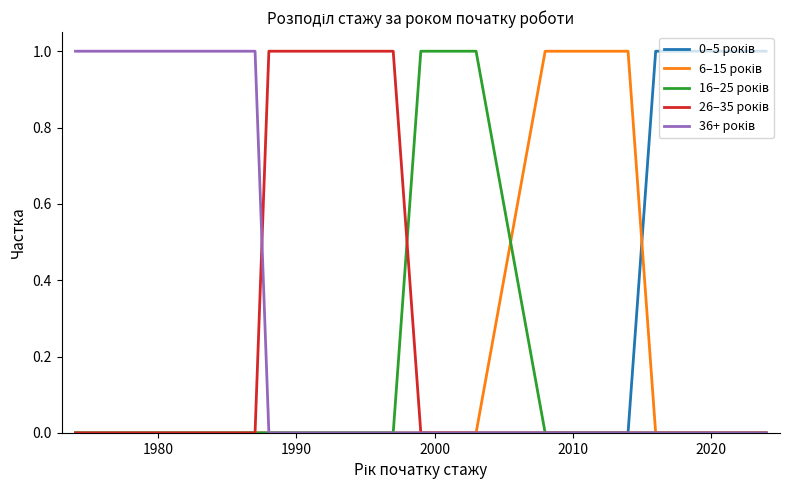

Does the chart have visible grid lines?

No